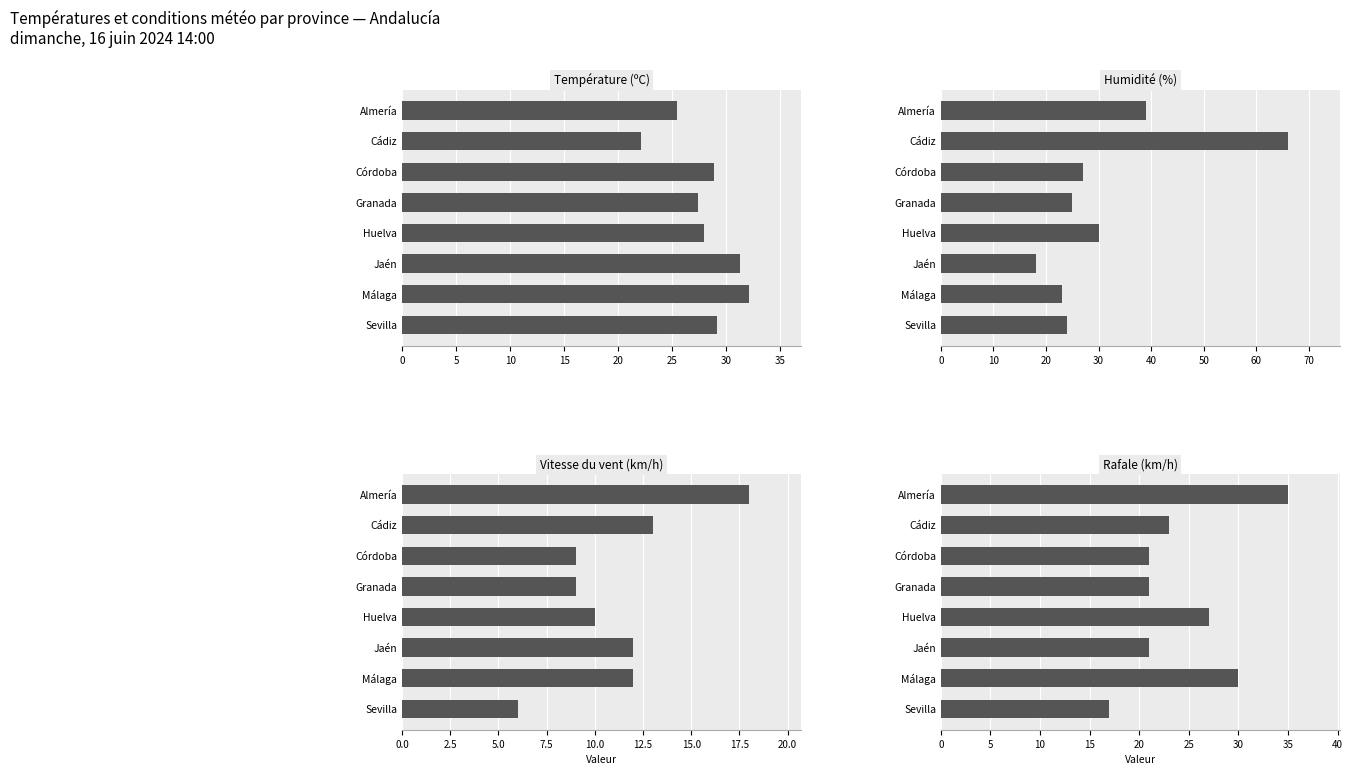

What is the value of the Rafale (km/h) bar at the 8th from the left?

17.0